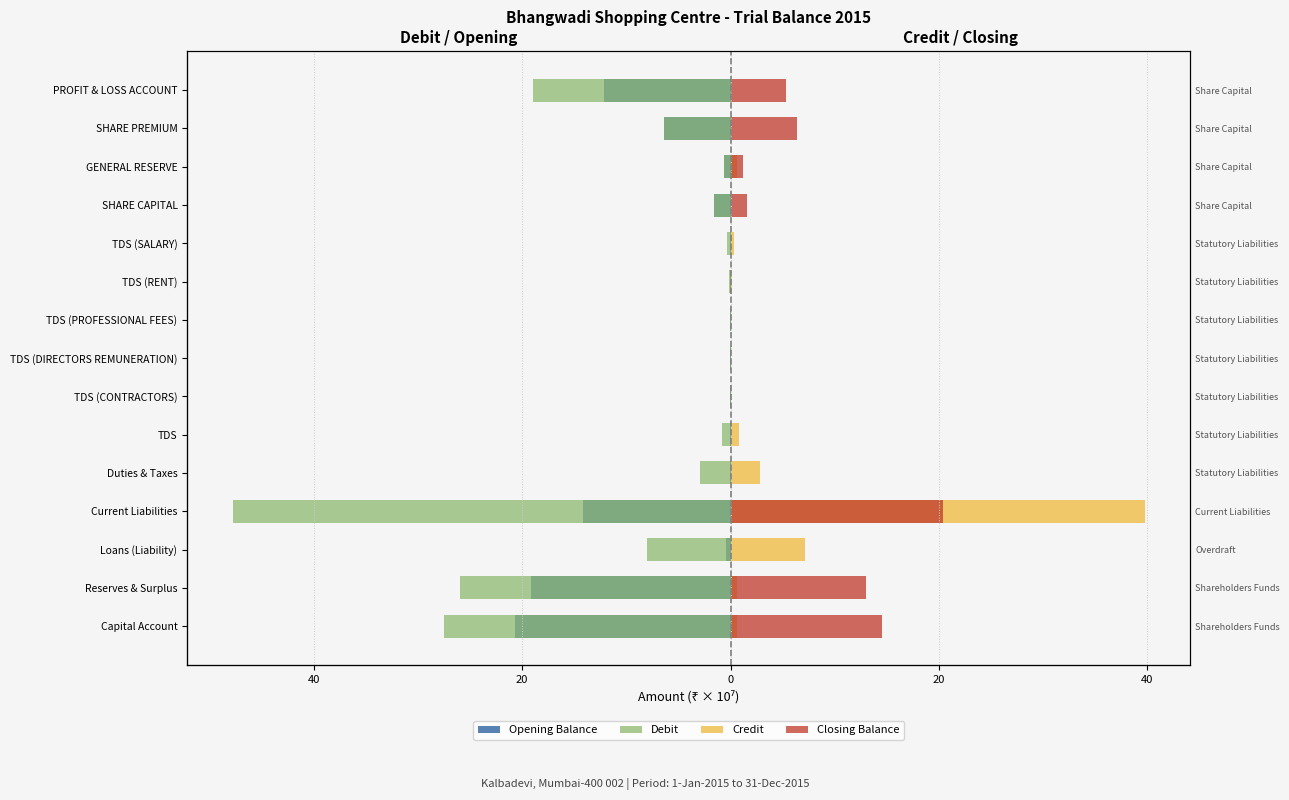

Which has a higher value, TDS (CONTRACTORS) or Loans (Liability)?

TDS (CONTRACTORS)